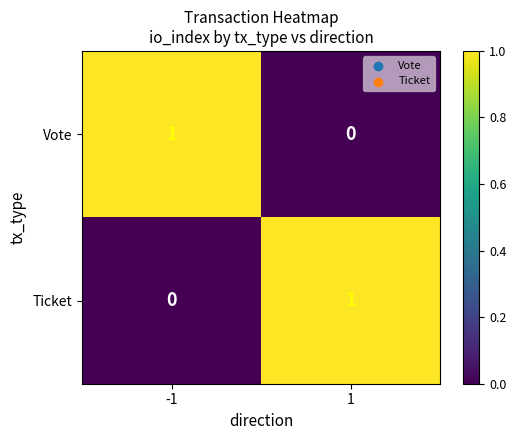

What is the spread (max minus min) of values at -1?

1